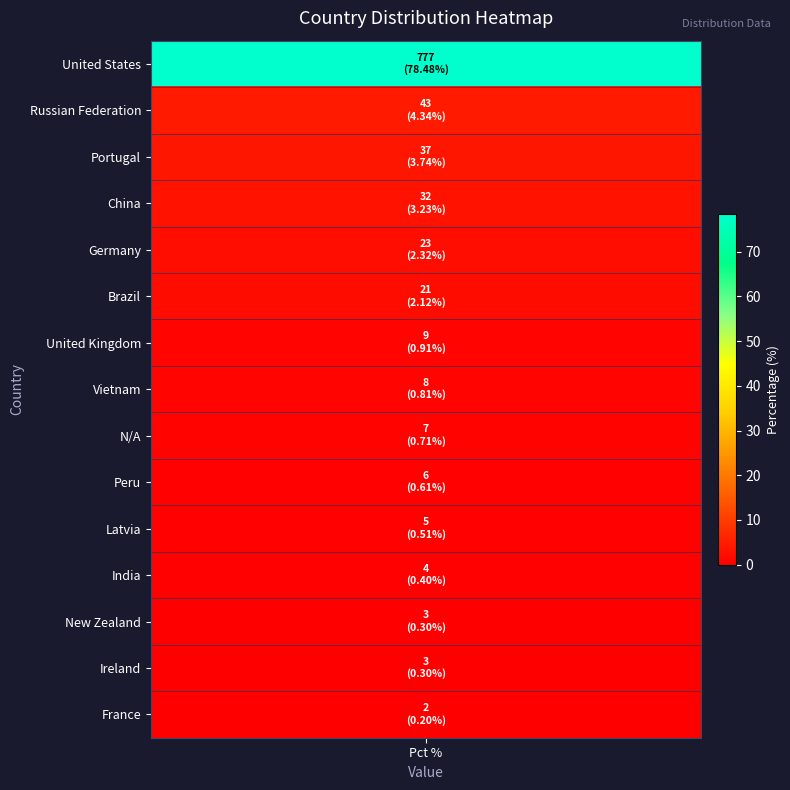

At which category does the chart reach its peak across all series?

United States